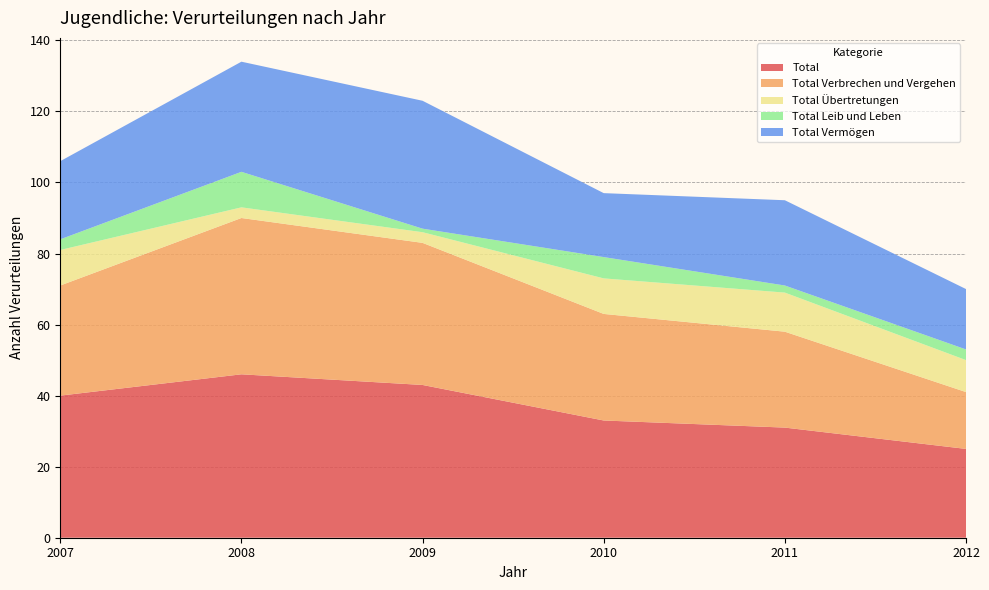

Reading left to right, what are all the values shown in this chart?

Total: 40	46	43	33	31	25
Total Verbrechen und Vergehen: 31	44	40	30	27	16
Total Übertretungen: 10	3	3	10	11	9
Total Leib und Leben: 3	10	1	6	2	3
Total Vermögen: 22	31	36	18	24	17